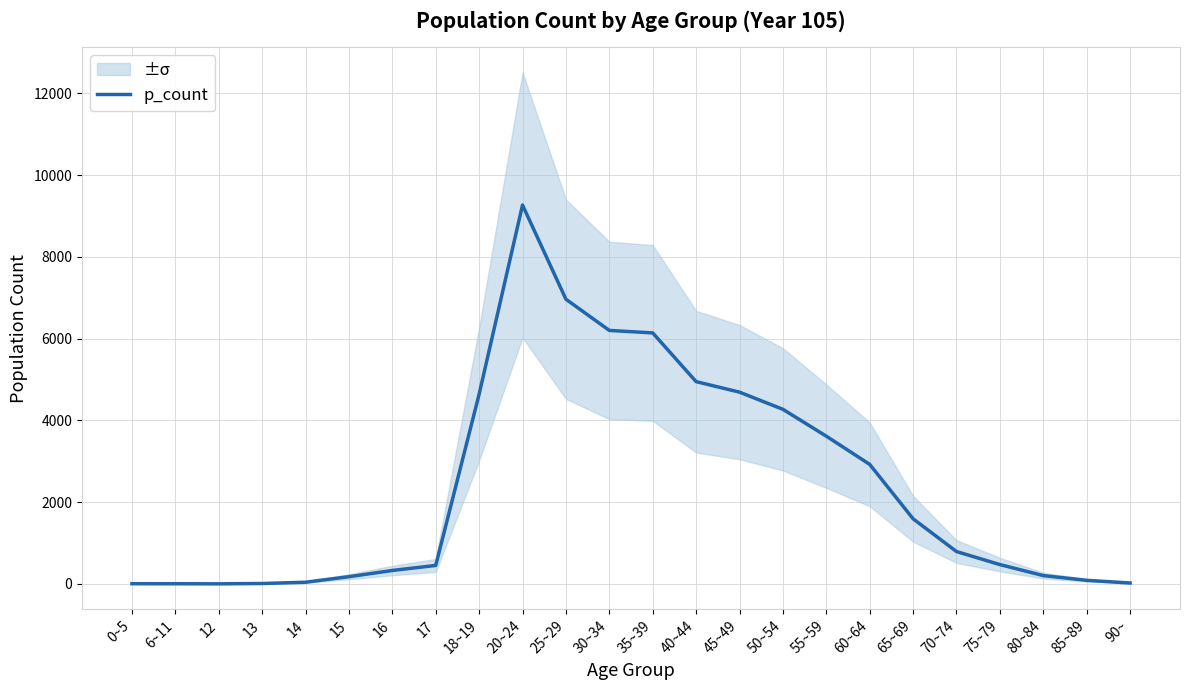

At which label is the value closest to 4634?

18~19